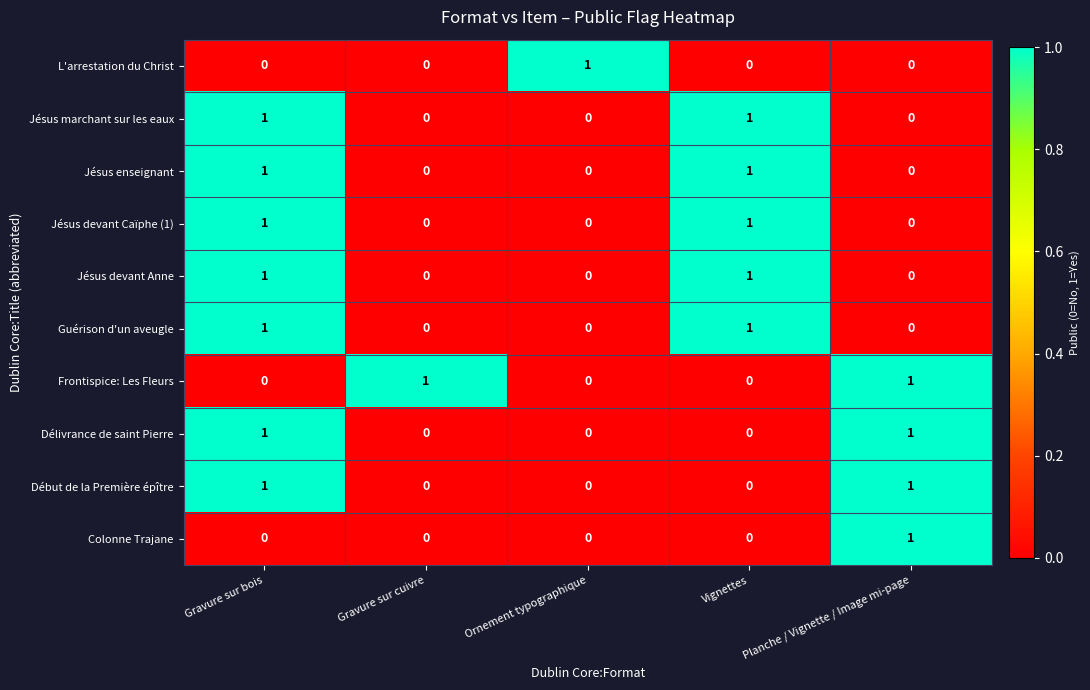

Count the Jésus enseignant values in the range 0 to 1.

5